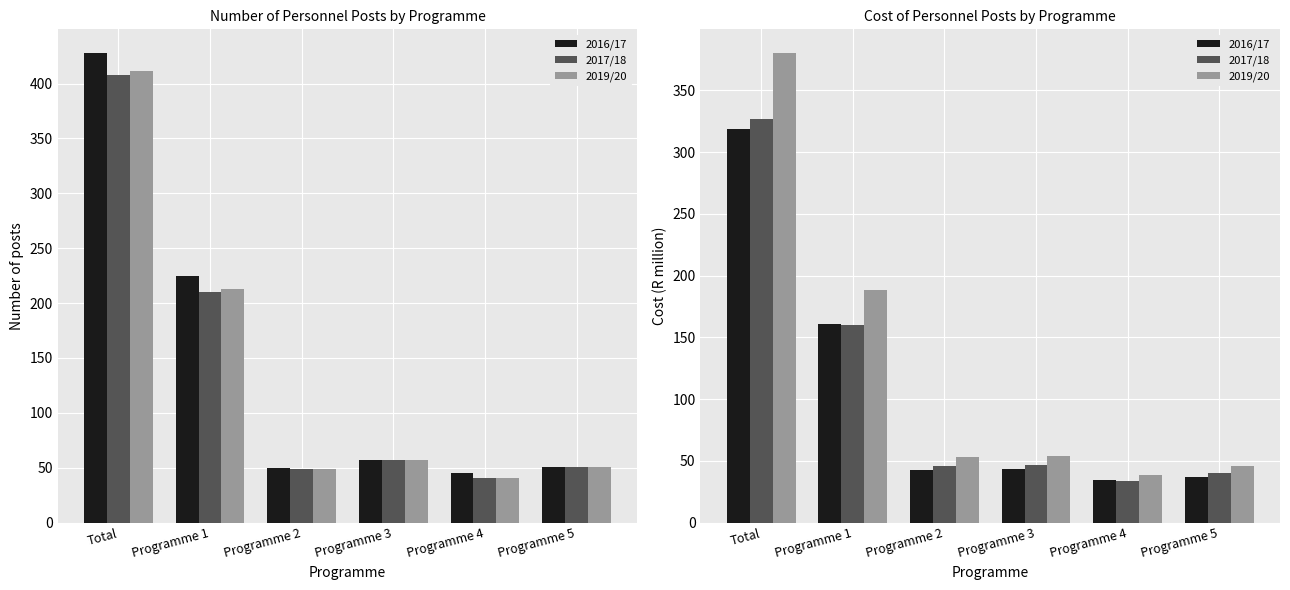

What are all the series names shown in the legend?

2016/17, 2017/18, 2019/20